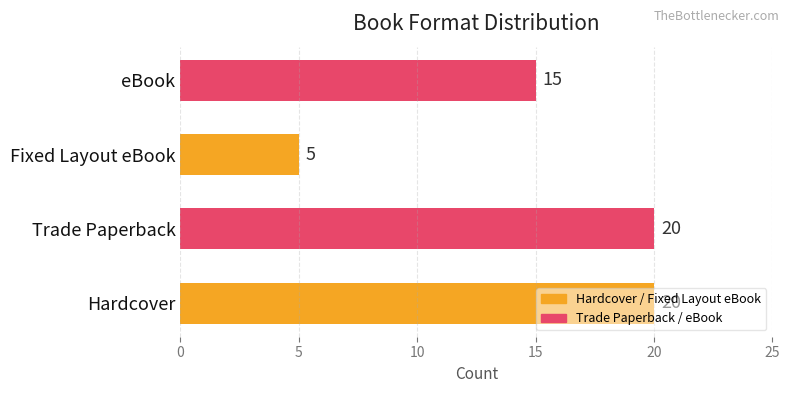

What is the smallest value displayed?

5